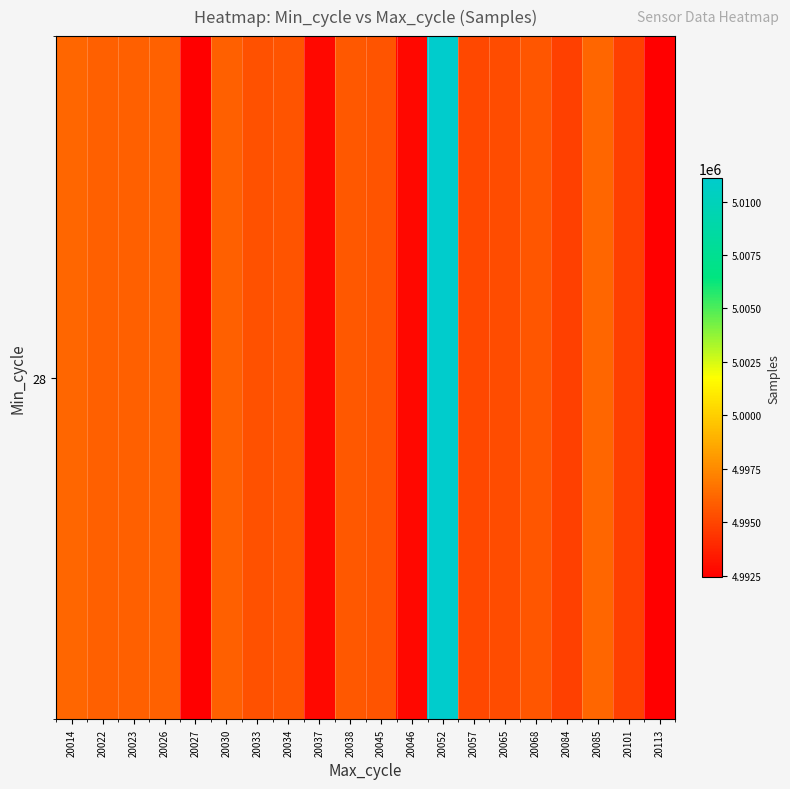

How many categories are shown in the chart?

20